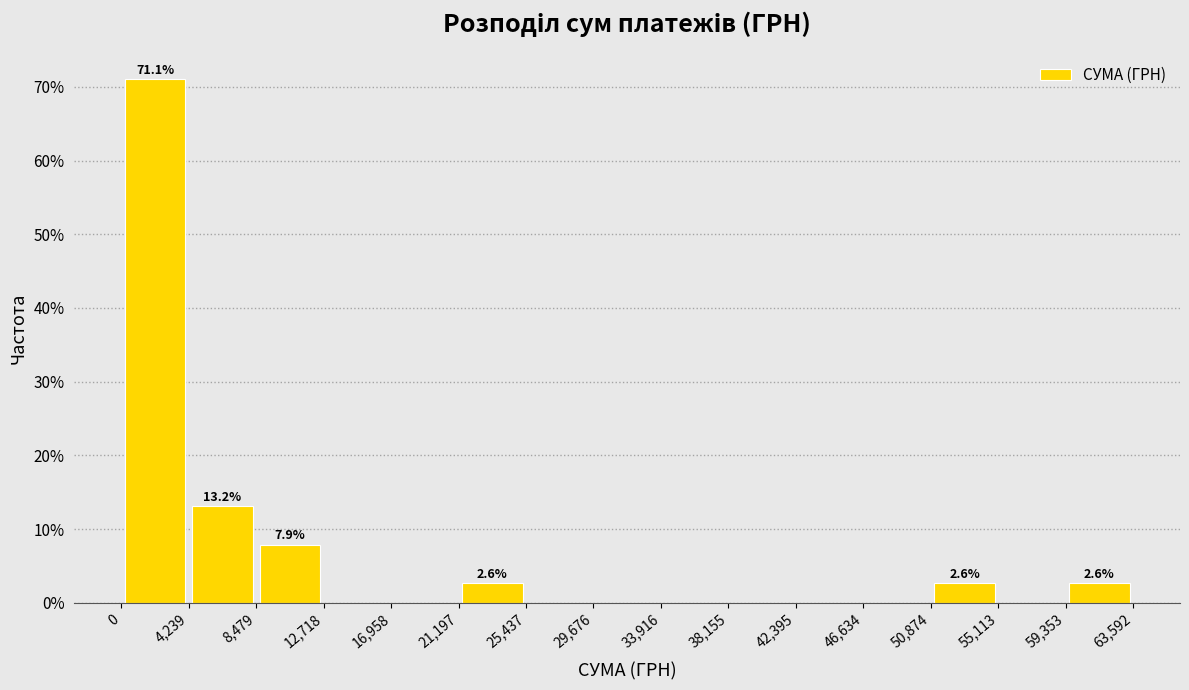

Which range on the x-axis has the tallest bar?

0 to 4,239